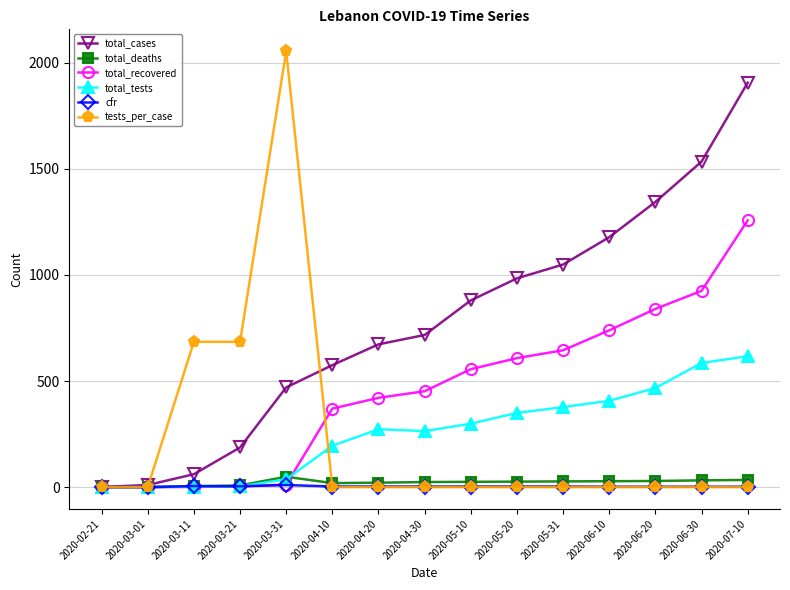

At which label does total_recovered reach its peak?

2020-07-10